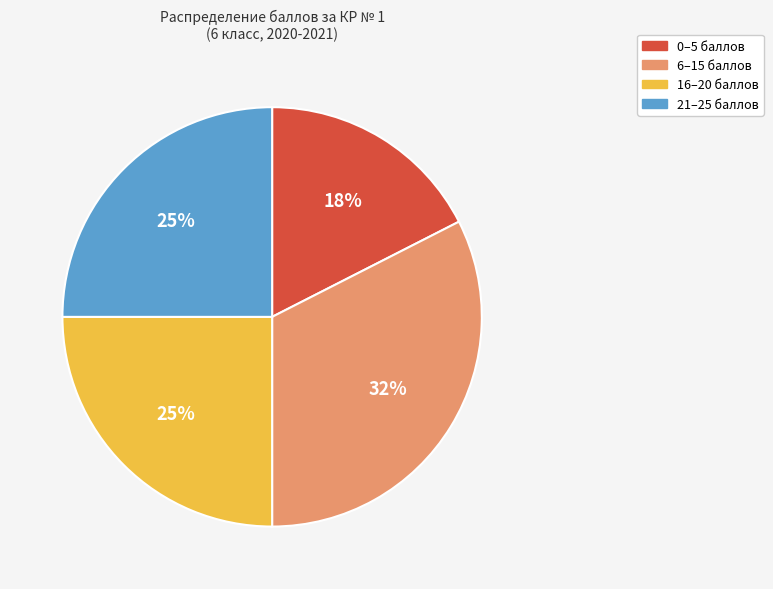

Is there any slice that represents more than half of the pie?

No